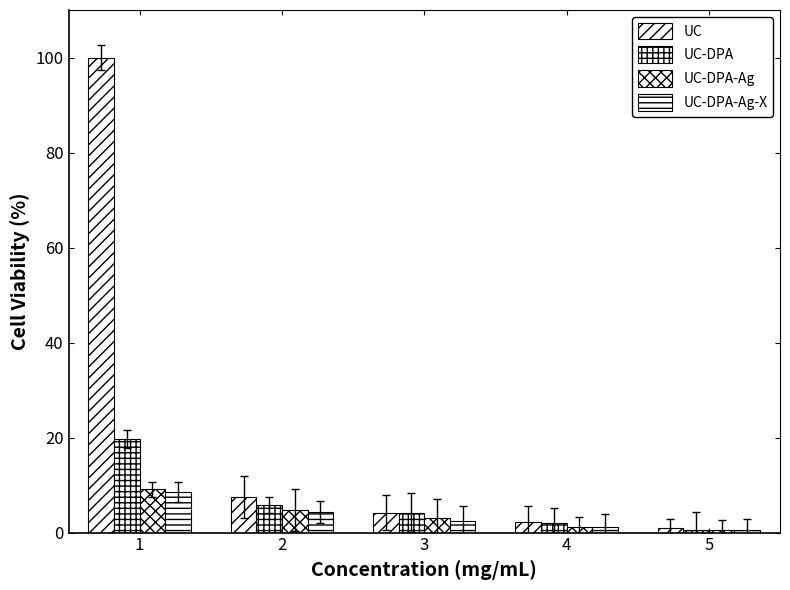

At how many categories does at least one series exceed 60?

1